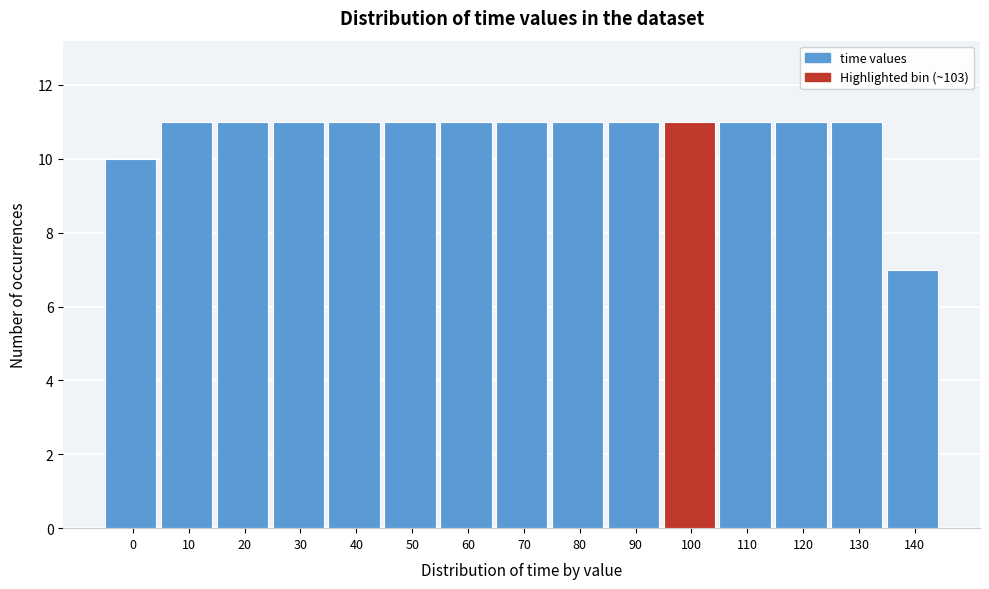

Reading left to right, what are all the values shown in this chart?

10	11	11	11	11	11	11	11	11	11	11	11	11	11	7